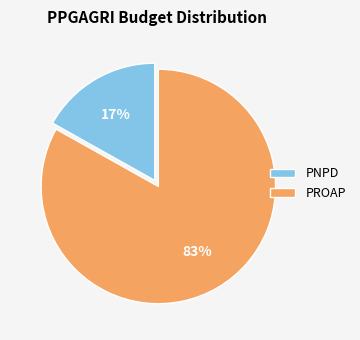

Approximately how many times larger is the value at PROAP compared to PNPD?

4.9